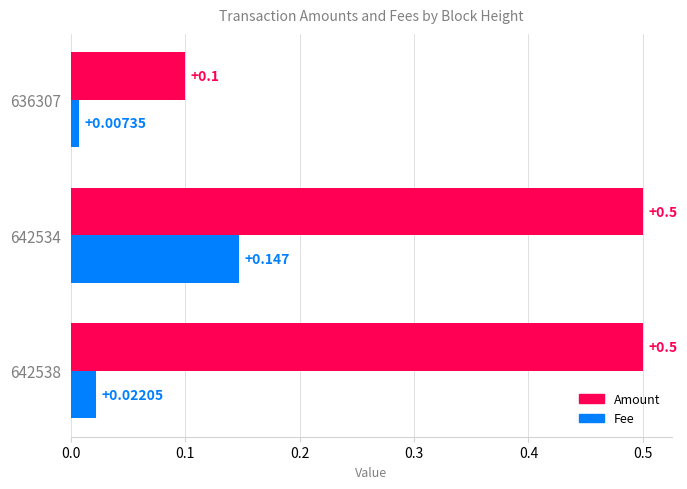

What are all the series names shown in the legend?

Amount, Fee